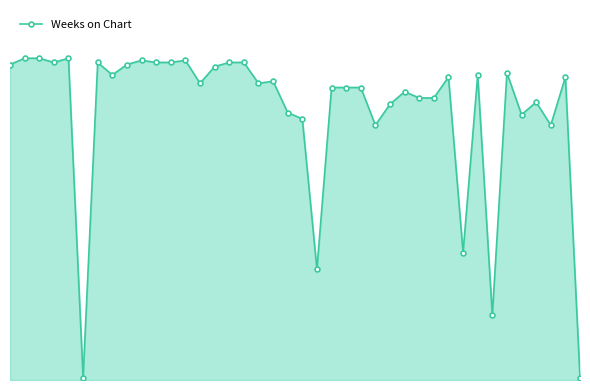

What is the minimum value shown in the chart?

1